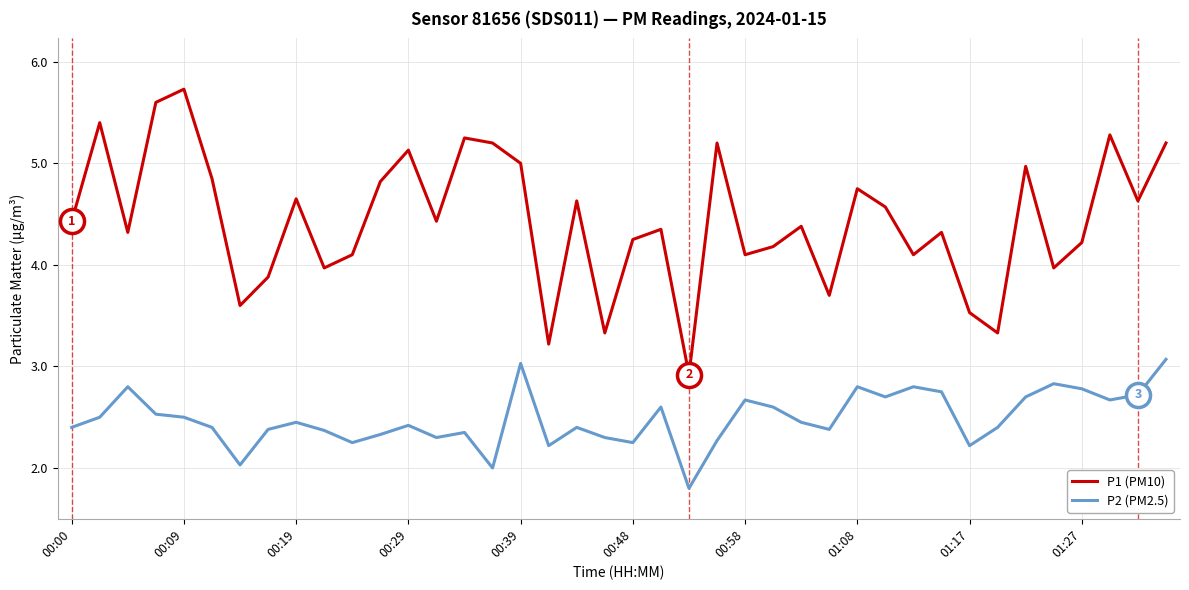

Which series has the widest spread of values?

P1 (PM10)